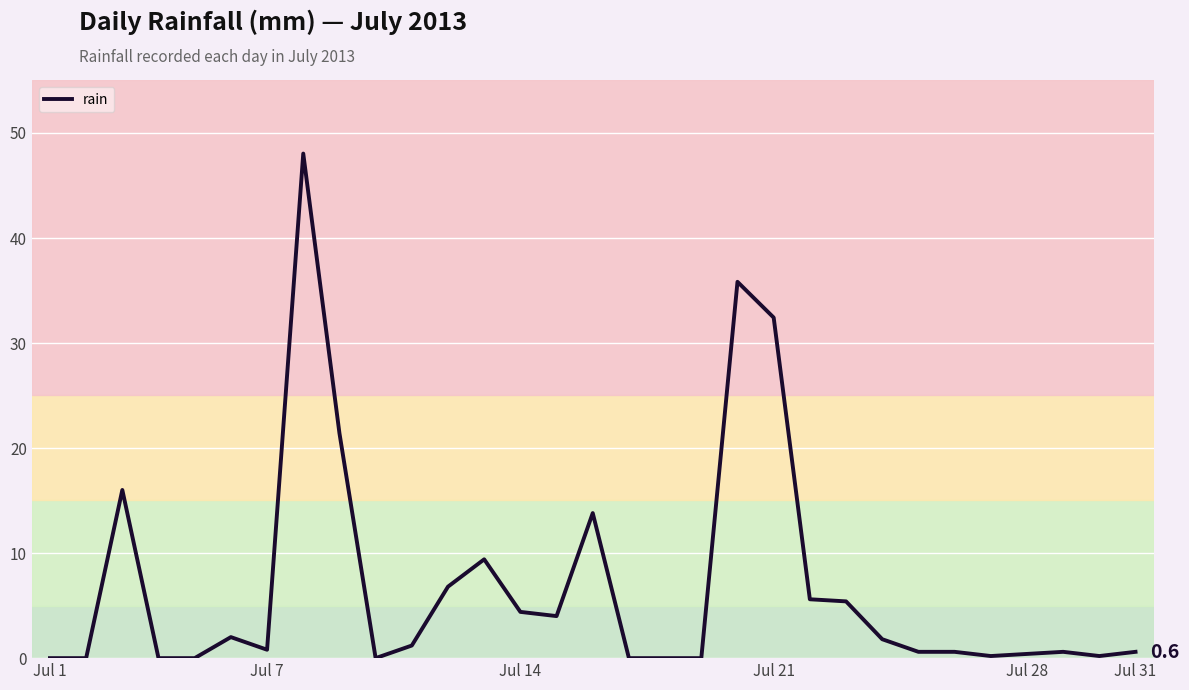

How many lines are shown in the chart?

1